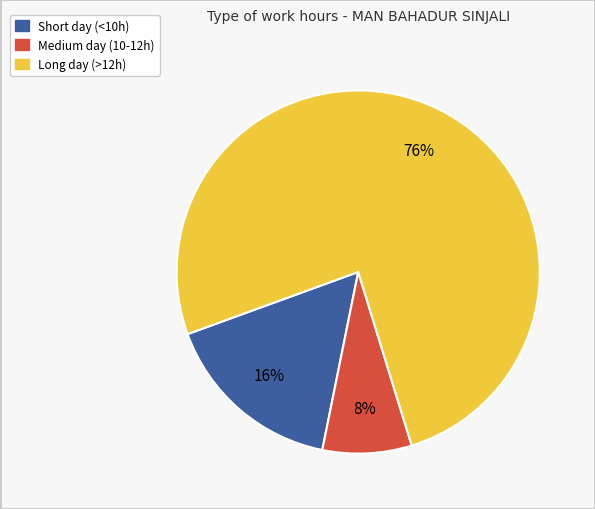

To the nearest percent, what is the difference between the largest and smallest slice percentages?

68%